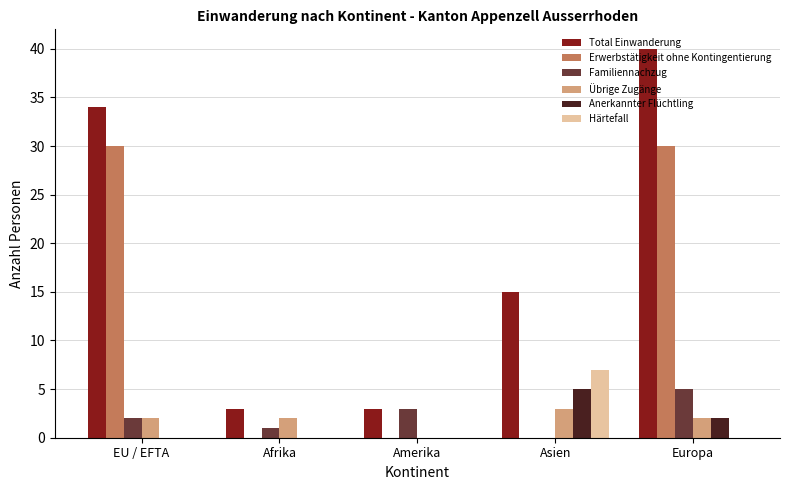

The Übrige Zugänge series shows 3 at Asien. True or false?

True